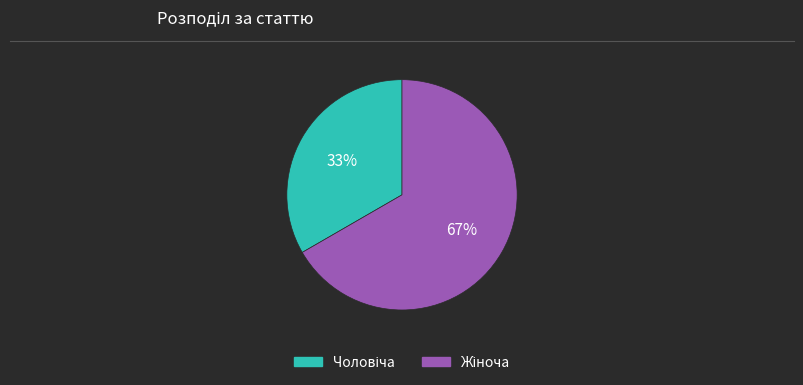

Count the number of slices in the pie.

2